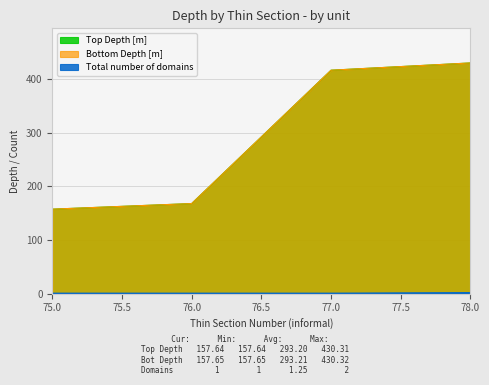

What is the maximum value for Top Depth [m]?

430.3